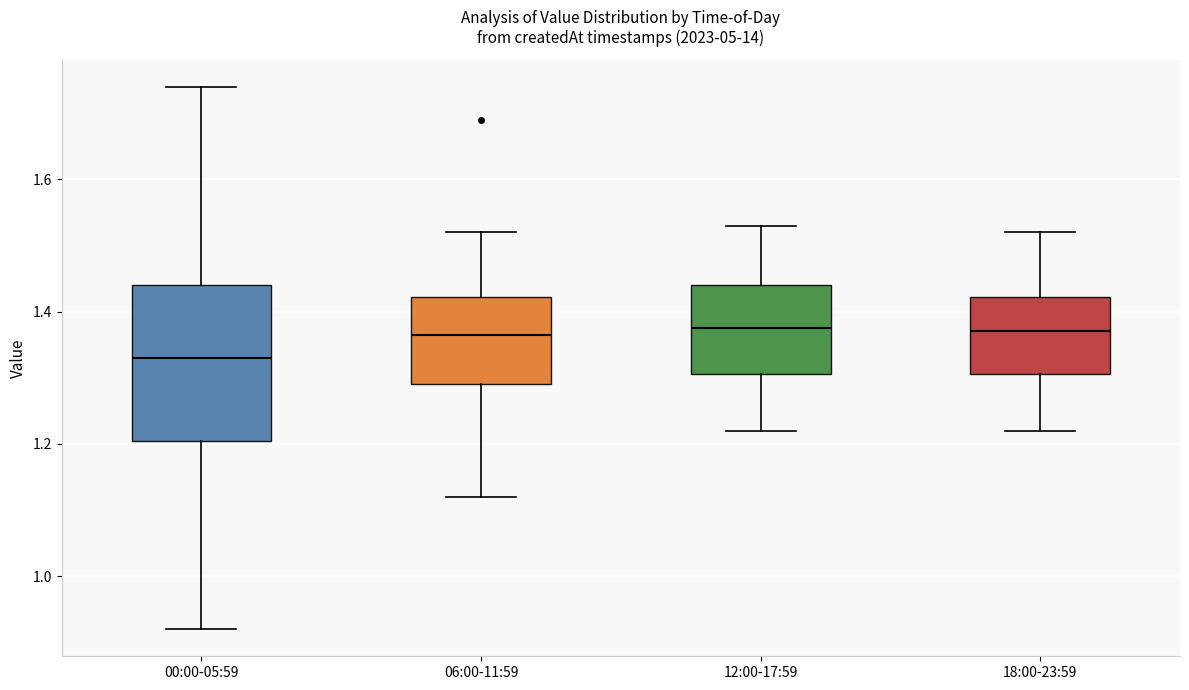

Reading left to right, read every box against the y-axis: the position of its median line, the range the box covers, and the ends of its whiskers. The values are not printed on the chart, so give them approximately, as read against the axis.

00:00-05:59: median 1.34, box 1.20 to 1.44, whiskers 0.92 to 1.74
06:00-11:59: median 1.36, box 1.30 to 1.42, whiskers 1.12 to 1.52
12:00-17:59: median 1.38, box 1.30 to 1.44, whiskers 1.22 to 1.54
18:00-23:59: median 1.38, box 1.30 to 1.42, whiskers 1.22 to 1.52